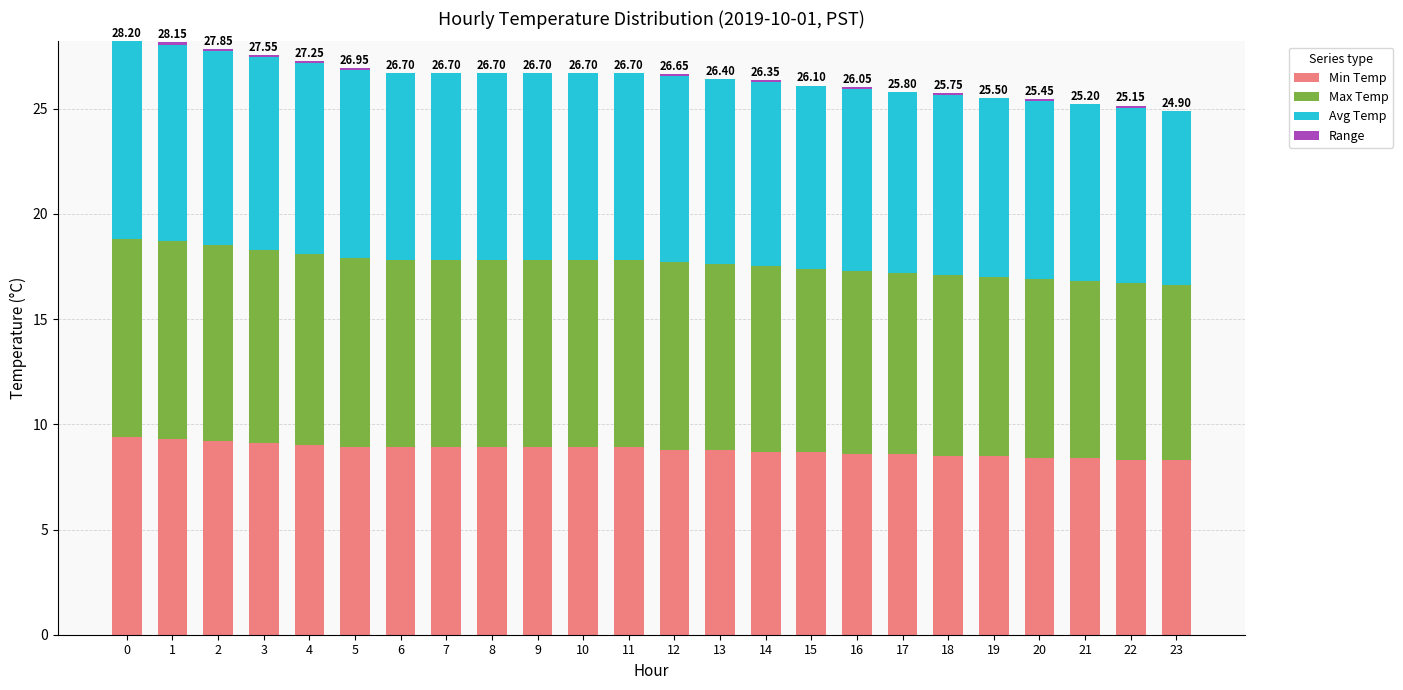

Rank the categories by Range value from highest to lowest.

1, 2, 3, 4, 5, 12, 14, 16, 18, 20, 22, 0, 6, 7, 8, 9, 10, 11, 13, 15, 17, 19, 21, 23